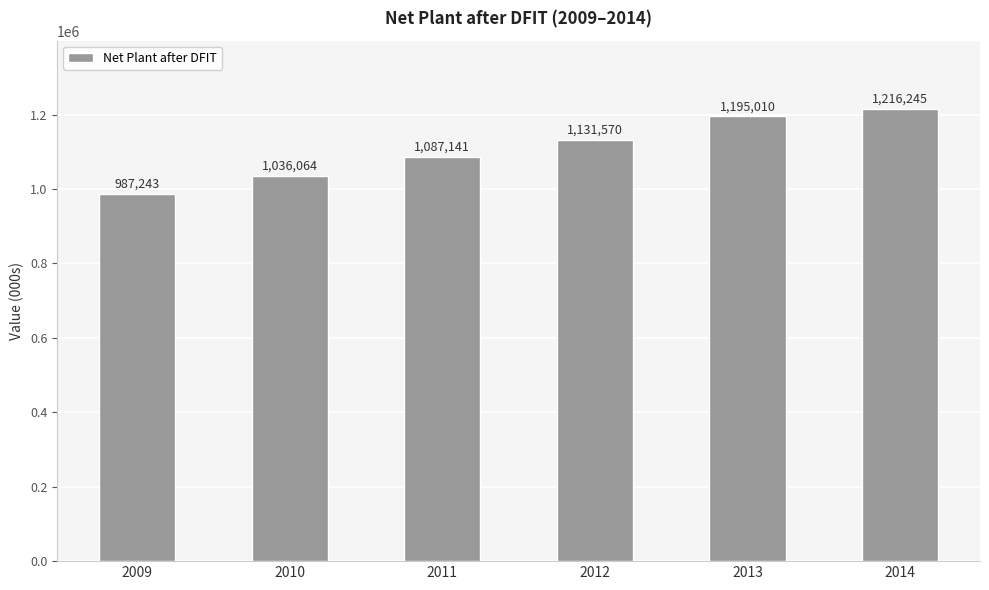

How many series are shown in this chart?

1